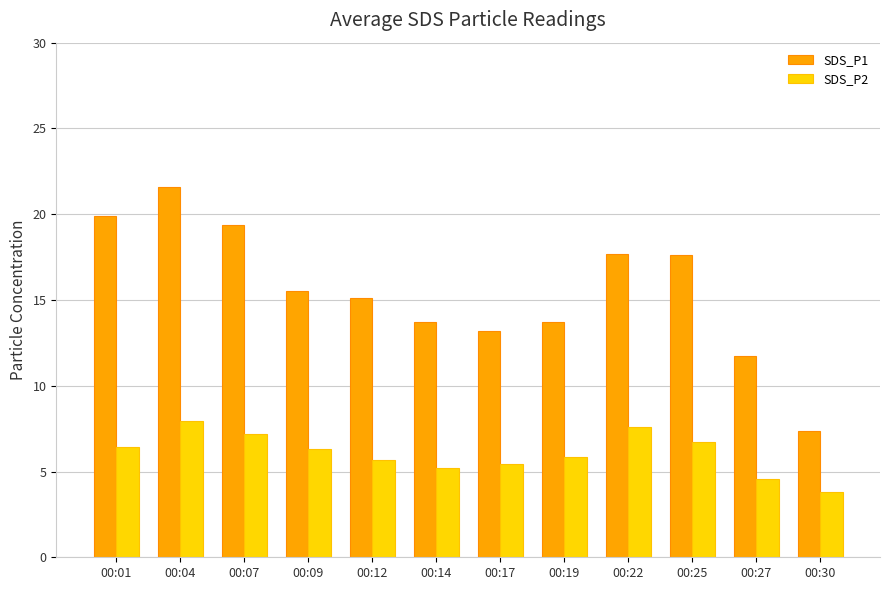

What is the spread (max minus min) of values at 00:25?

10.9